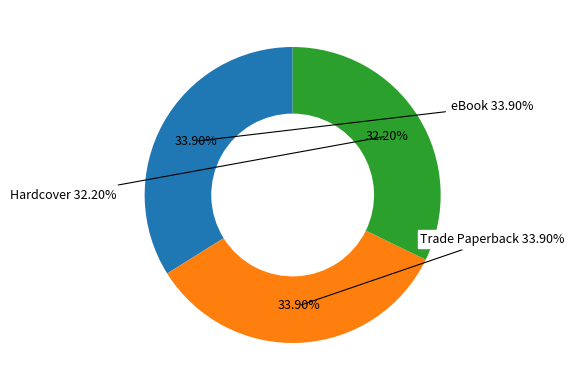

To the nearest percent, what portion does Hardcover represent?

32%